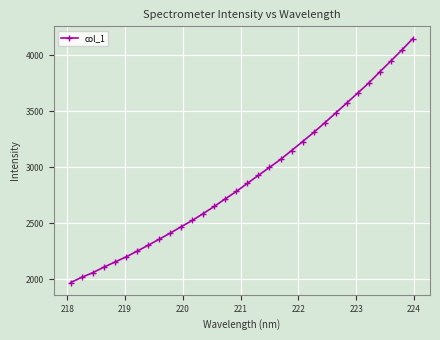

What is the smallest value displayed?

1971.2